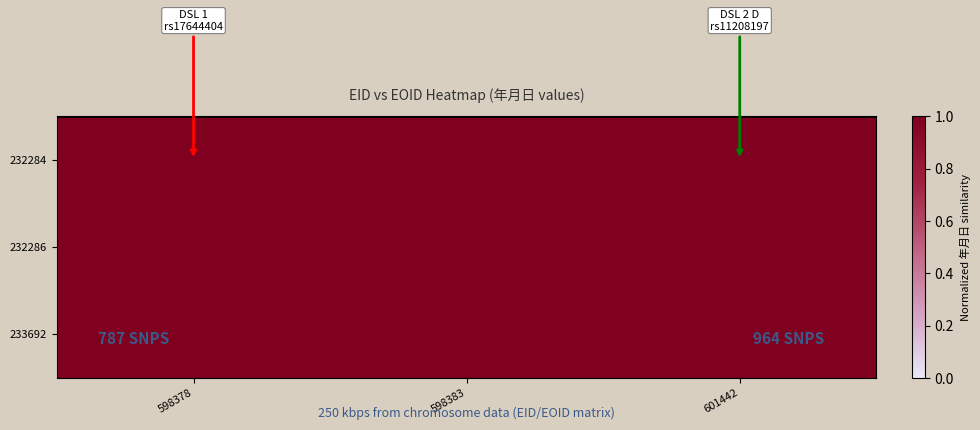

Which series has the largest range (max minus min)?

232284